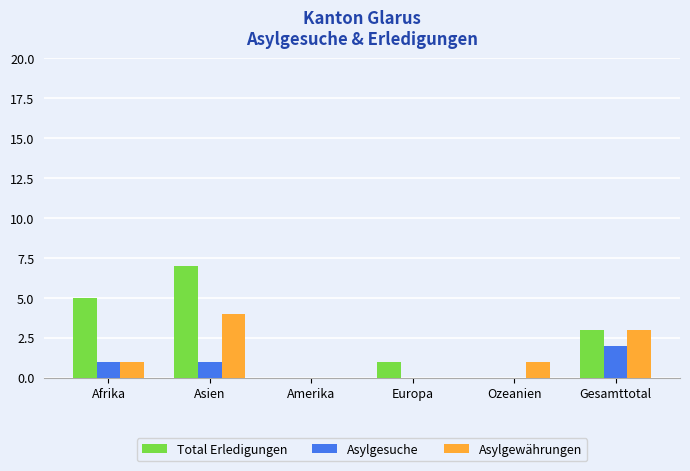

Reading left to right, transcribe all the data shown in this chart.

Total Erledigungen: Afrika=5	Asien=7	Amerika=0	Europa=1	Ozeanien=0	Gesamttotal=3
Asylgesuche: Afrika=1	Asien=1	Amerika=0	Europa=0	Ozeanien=0	Gesamttotal=2
Asylgewährungen: Afrika=1	Asien=4	Amerika=0	Europa=0	Ozeanien=1	Gesamttotal=3